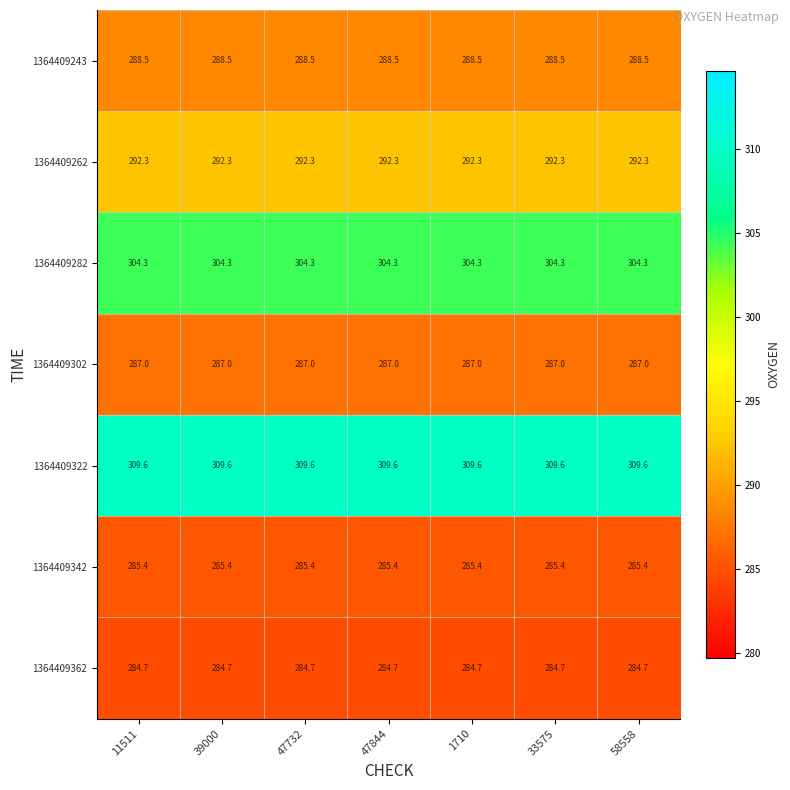

What is the spread (max minus min) of values at 11511?

24.9